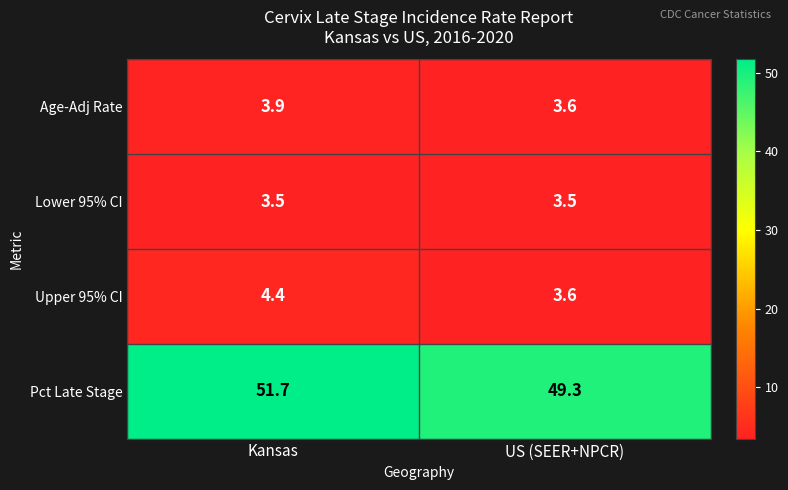

The value of Lower 95% CI at Kansas is 3.5. True or false?

True